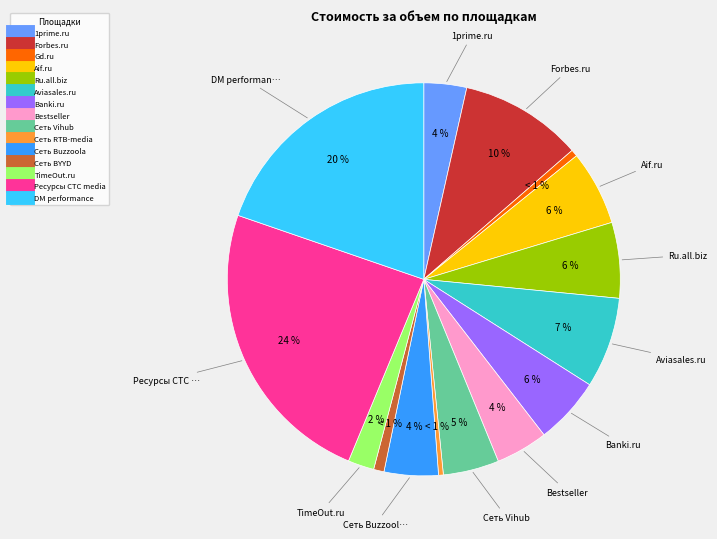

Is there a majority slice in this chart?

No